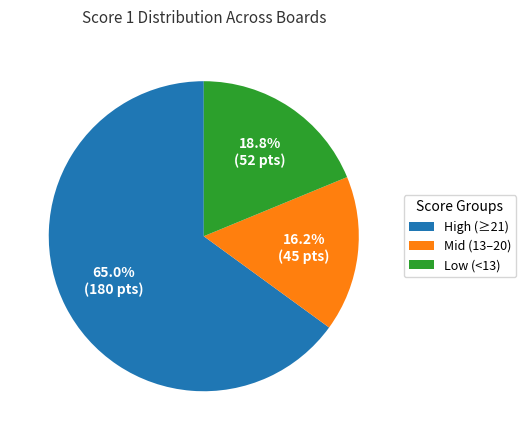

Which category accounts for the majority?

High (≥21)